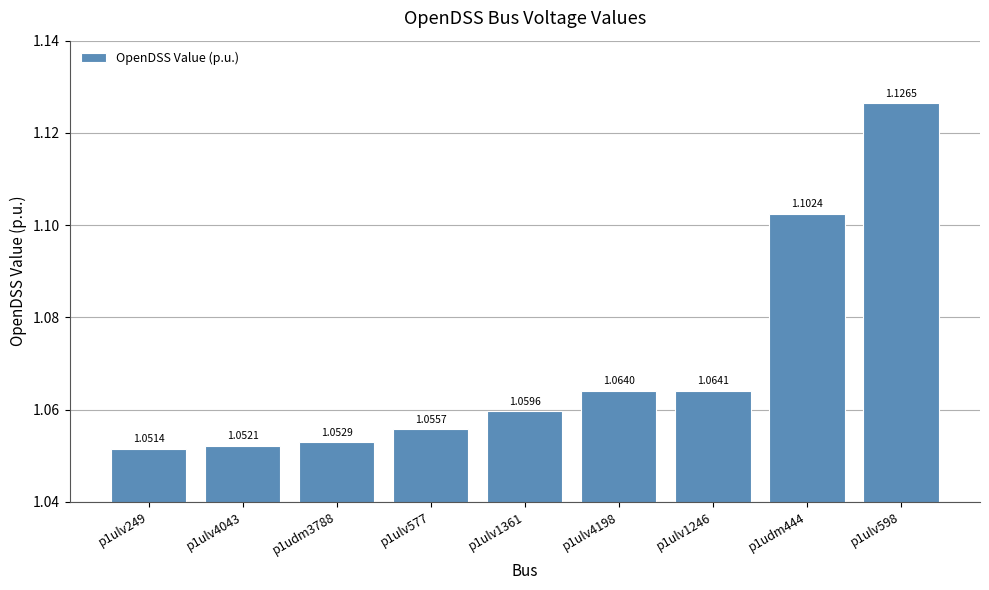

What is the ratio of the value at p1ulv4043 to the value at p1ulv577?

1.0